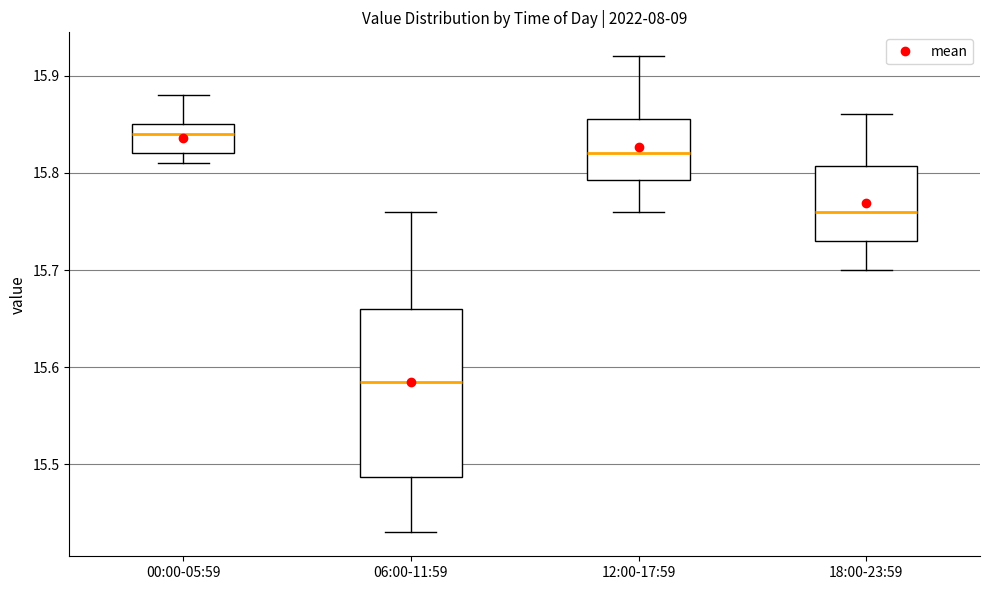

Comparing the boxes themselves (not the whiskers), which one is the tallest?

06:00-11:59